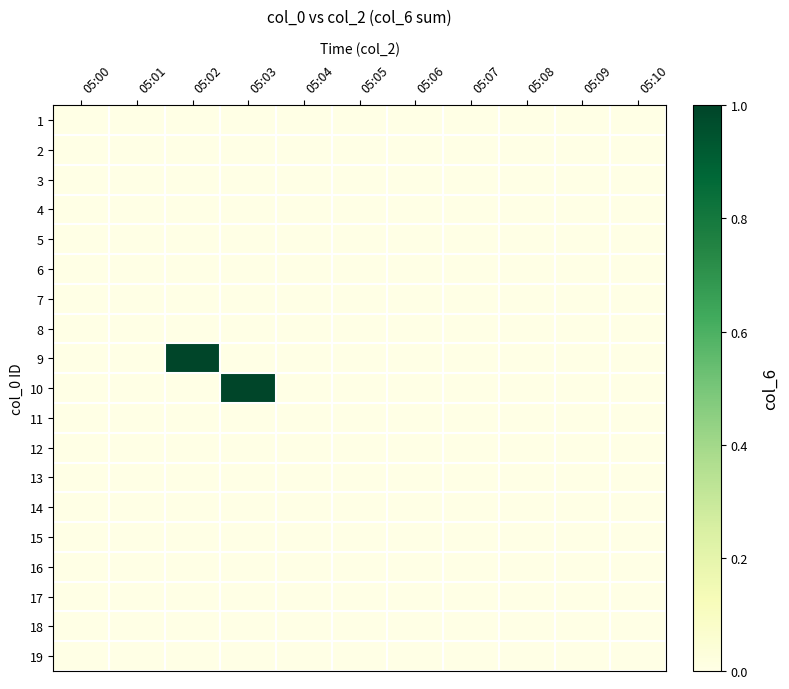

Between 05:06 and 05:00, which is larger?

05:06